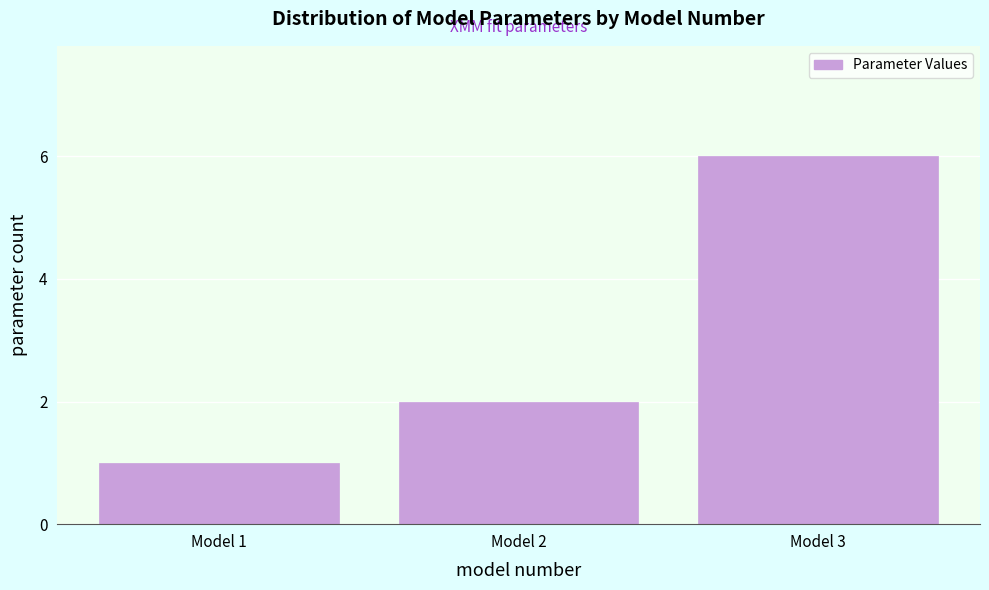

Reading left to right, list all the values displayed in this chart.

1	2	6